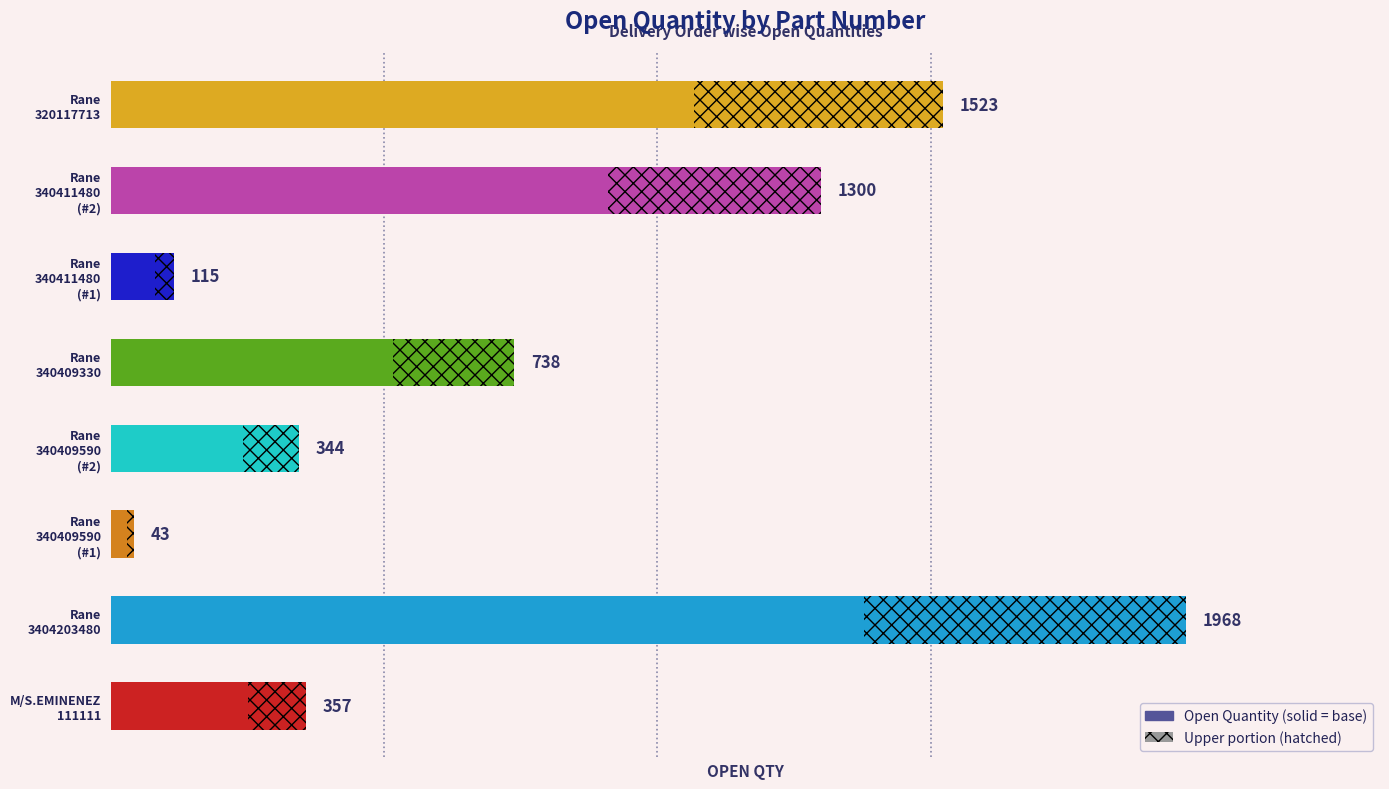

What is the difference between the maximum and second lowest values?

1853